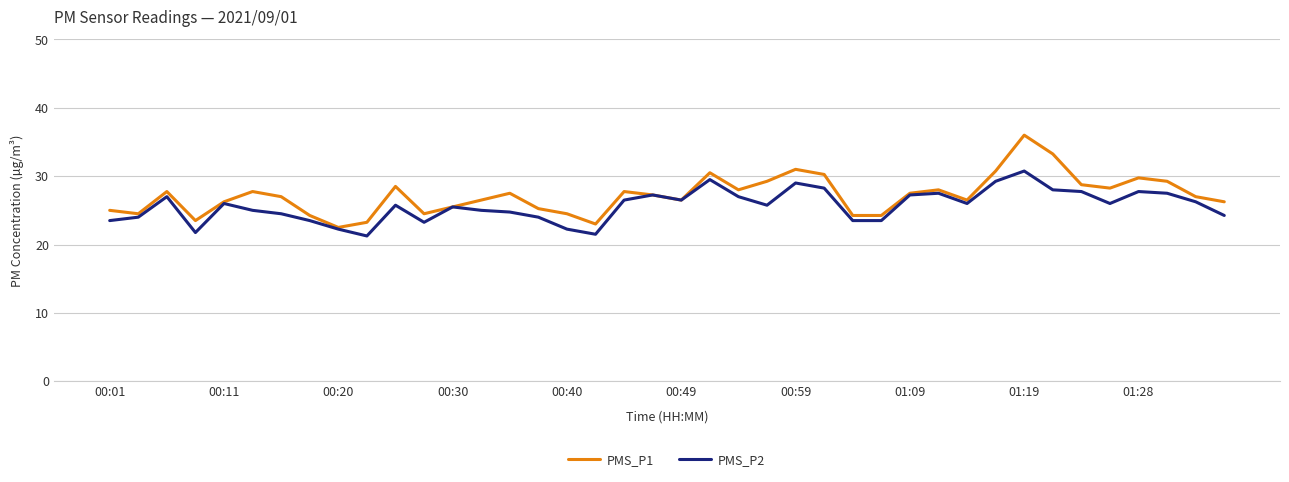

What is the maximum value shown in the chart?

36.0